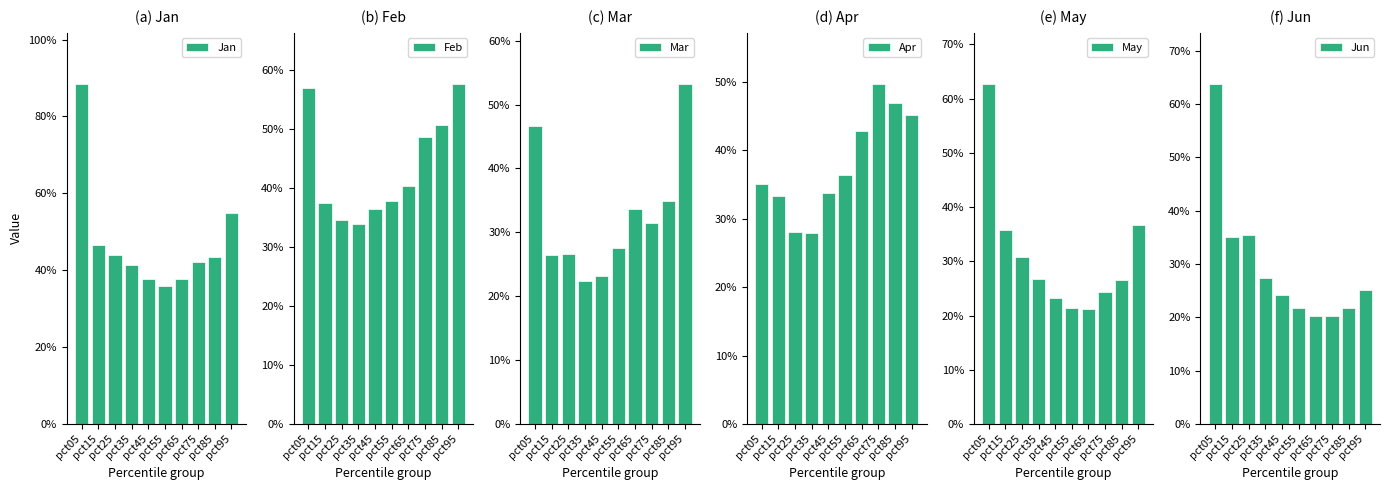

Reading right to left, extract all data points from this chart.

Jan: 0.6	0.4	0.4	0.4	0.4	0.4	0.4	0.4	0.5	0.9
Feb: 0.6	0.5	0.5	0.4	0.4	0.4	0.3	0.3	0.4	0.6
Mar: 0.5	0.3	0.3	0.3	0.3	0.2	0.2	0.3	0.3	0.5
Apr: 0.5	0.5	0.5	0.4	0.4	0.3	0.3	0.3	0.3	0.4
May: 0.4	0.3	0.2	0.2	0.2	0.2	0.3	0.3	0.4	0.6
Jun: 0.3	0.2	0.2	0.2	0.2	0.2	0.3	0.4	0.4	0.6